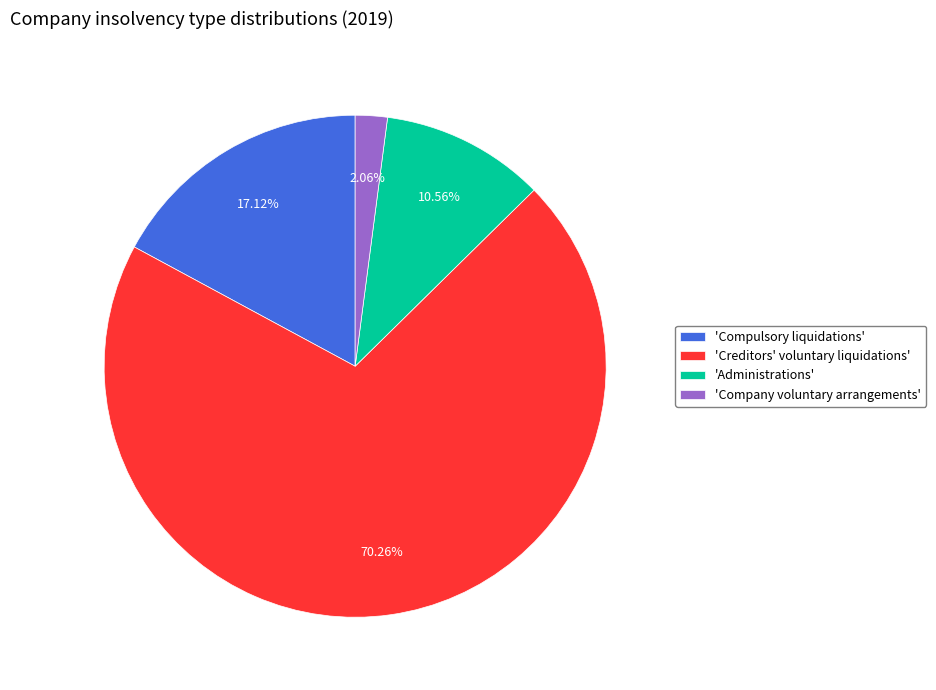

Count the number of slices in the pie.

4